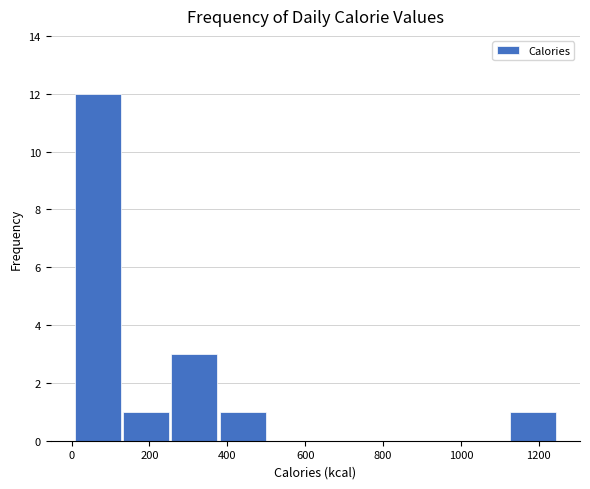

What is the height of the bar covering 120 to 260 on the x-axis? Neither the bar edges nor the heights are printed on the chart, so give them approximately, as read against the axes.

1